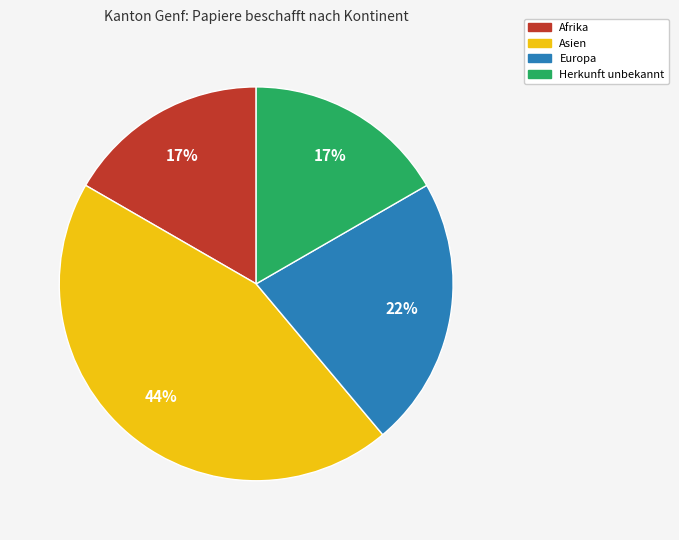

To the nearest percent, what is the average slice percentage?

25%